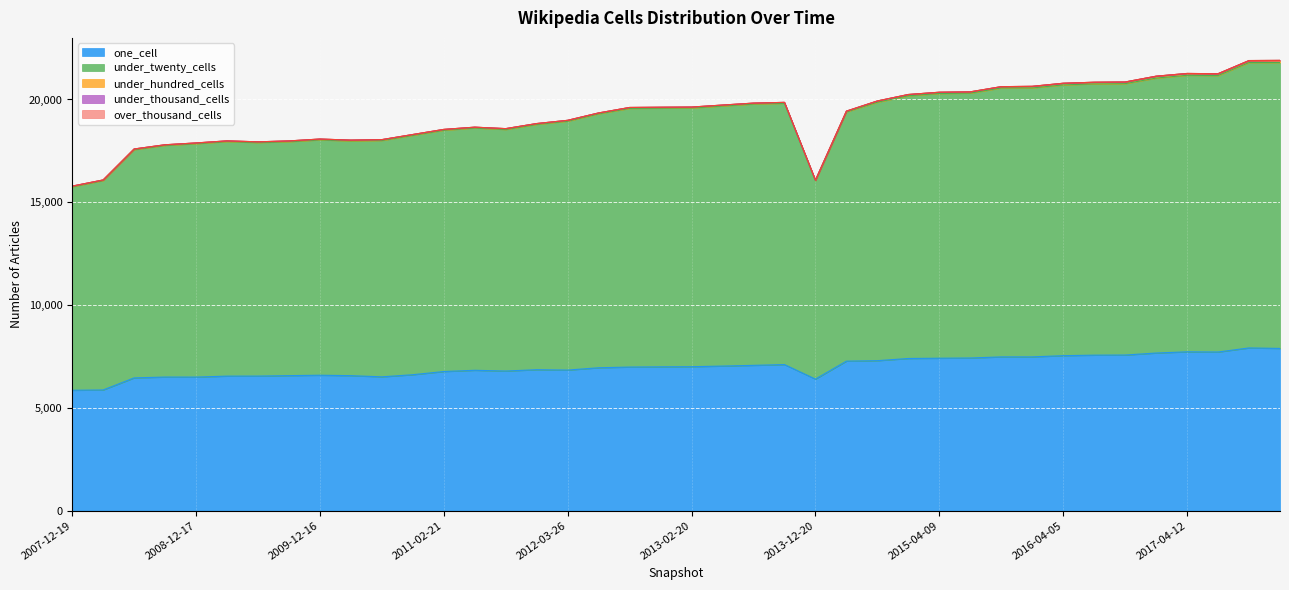

Is the value of under_twenty_cells at 2012-12-11 greater than the value of under_thousand_cells at 2016-01-04?

Yes